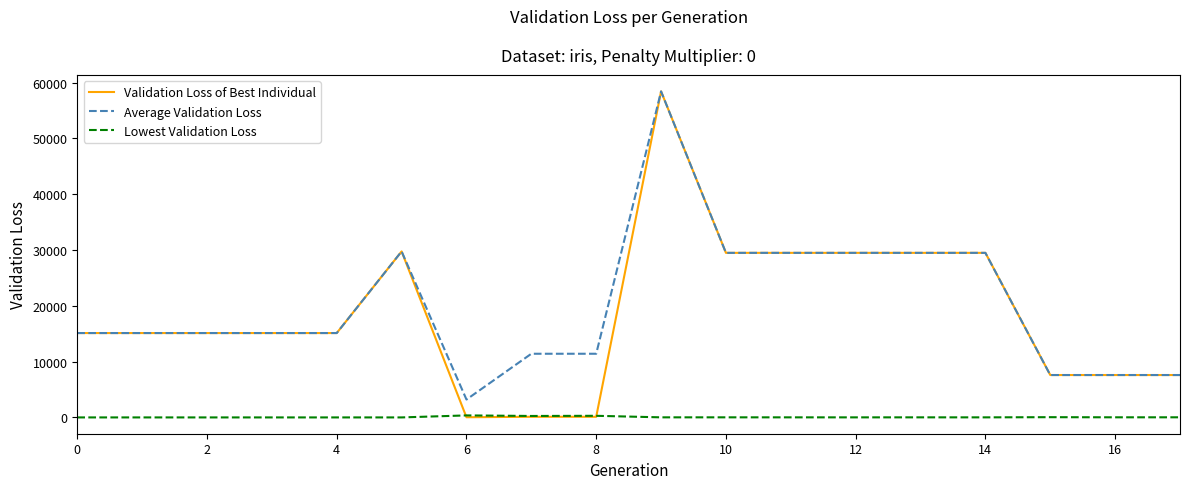

True or false: Average Validation Loss and Lowest Validation Loss intersect in this chart.

False